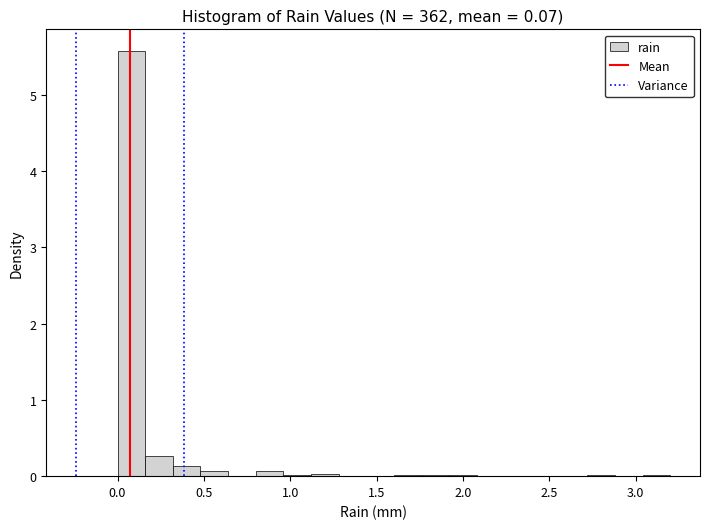

Read against the x-axis, roughly where is the centre of the tallest bar?

0.10